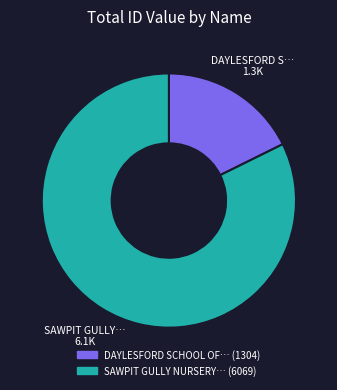

Is there a majority slice in this chart?

Yes